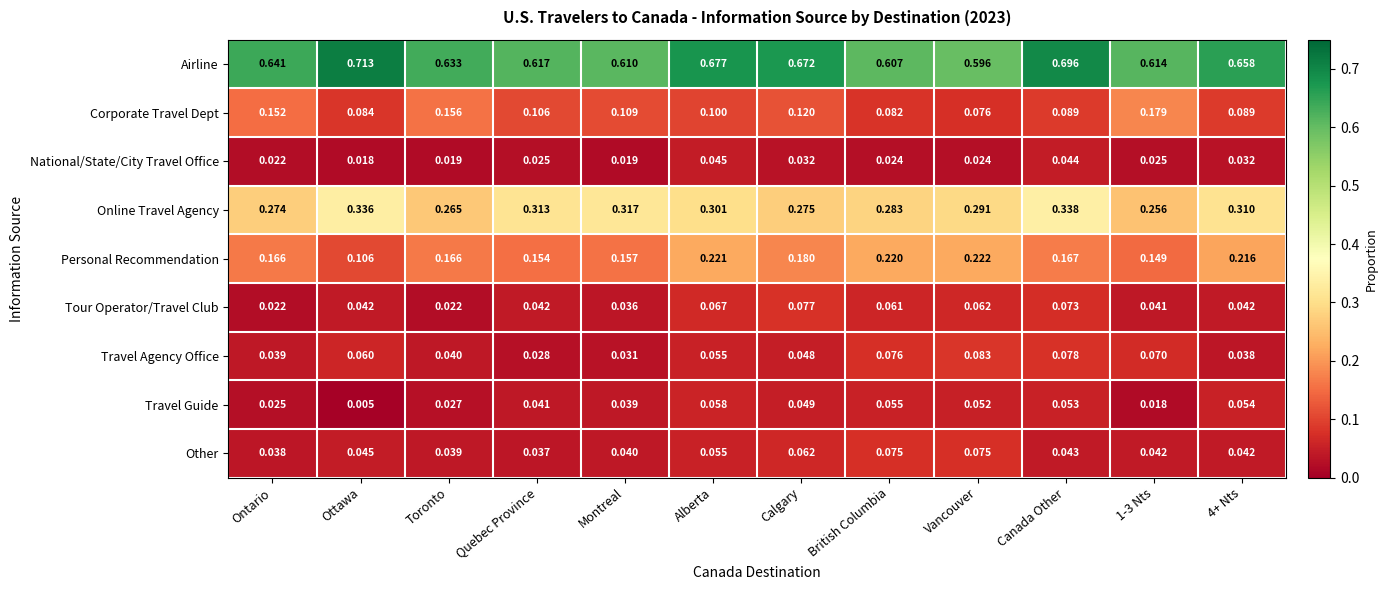

Between Ottawa and Calgary, which series saw the biggest shift?

Personal Recommendation